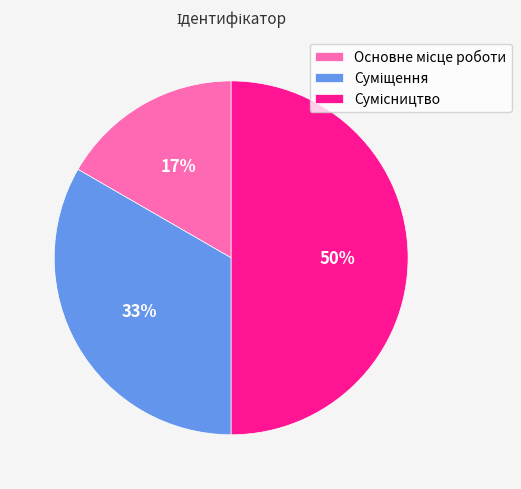

To the nearest percent, what is the difference between the largest and smallest slice percentages?

33%